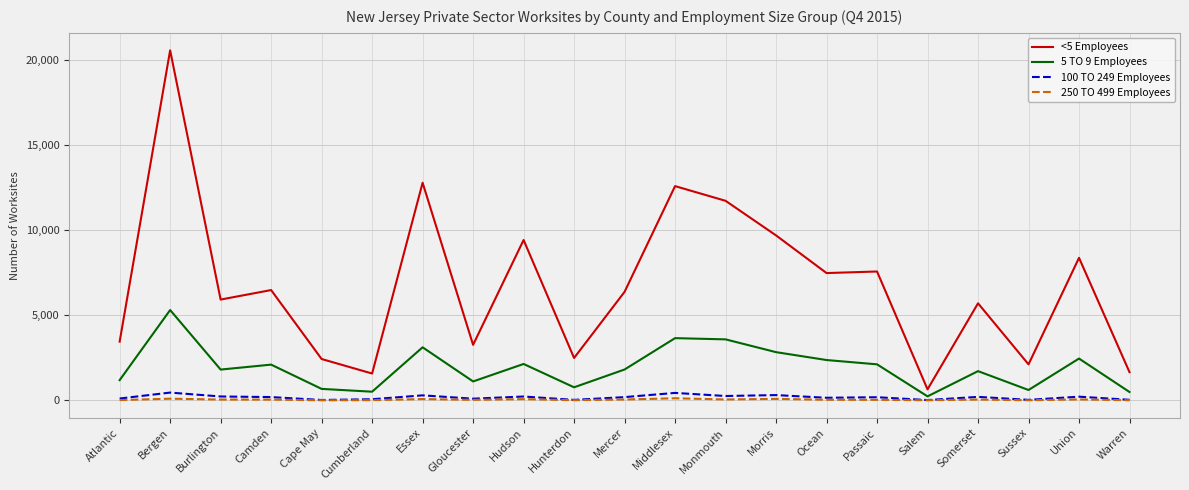

Which series has the largest total across all categories?

<5 Employees